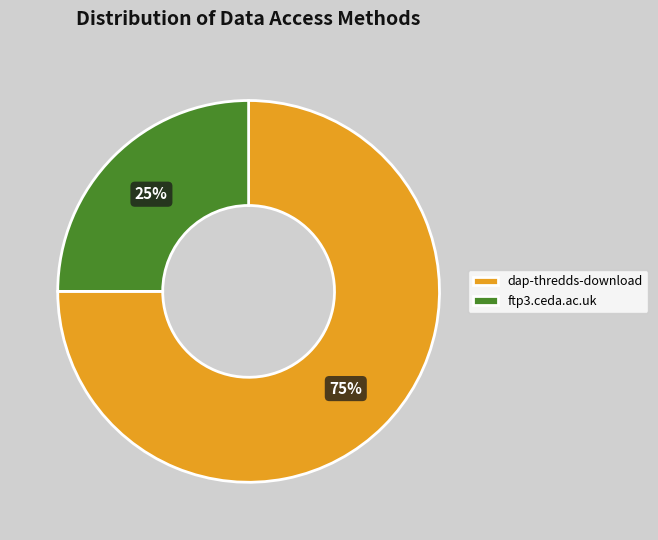

To the nearest percent, what is the average slice percentage?

50%